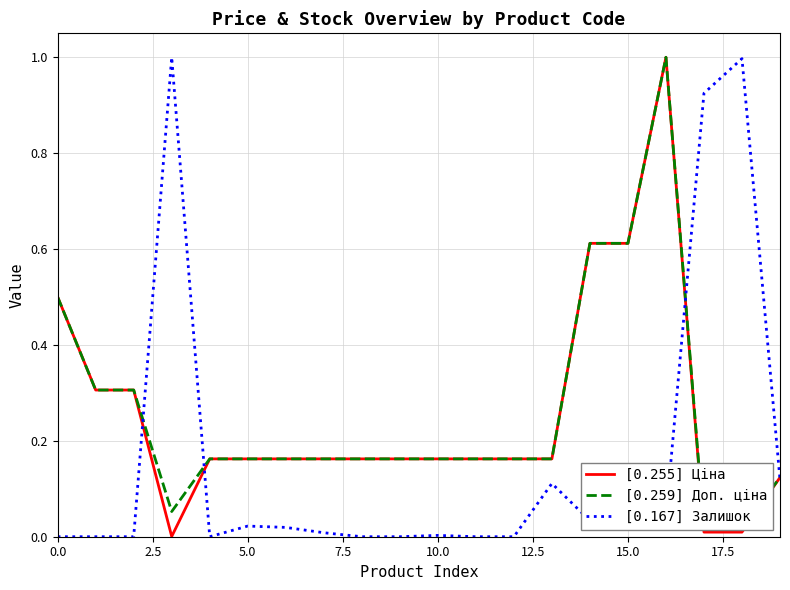

At which label is [0.259] Доп. ціна closest to 0?

17